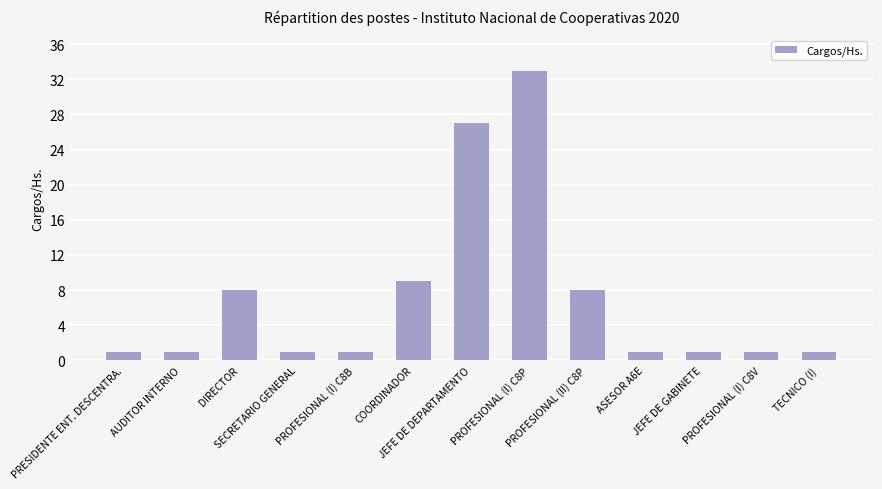

What is the ratio of the value at ASESOR A6E to the value at SECRETARIO GENERAL?

1.0